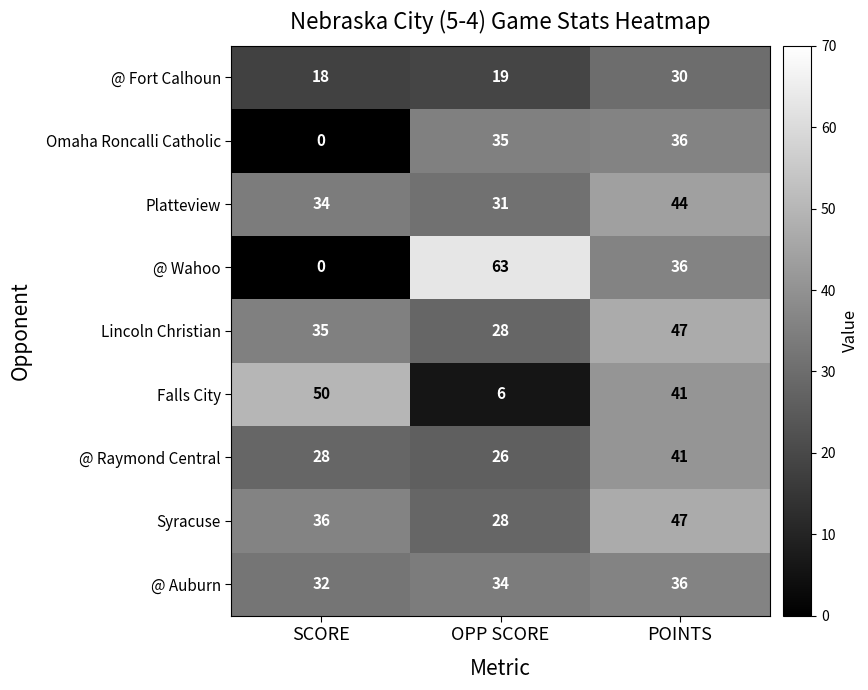

Reading left to right, extract all data points from this chart.

@ Fort Calhoun: SCORE=18	OPP SCORE=19	POINTS=30
Omaha Roncalli Catholic: SCORE=0	OPP SCORE=35	POINTS=36
Platteview: SCORE=34	OPP SCORE=31	POINTS=44
@ Wahoo: SCORE=0	OPP SCORE=63	POINTS=36
Lincoln Christian: SCORE=35	OPP SCORE=28	POINTS=47
Falls City: SCORE=50	OPP SCORE=6	POINTS=41
@ Raymond Central: SCORE=28	OPP SCORE=26	POINTS=41
Syracuse: SCORE=36	OPP SCORE=28	POINTS=47
@ Auburn: SCORE=32	OPP SCORE=34	POINTS=36